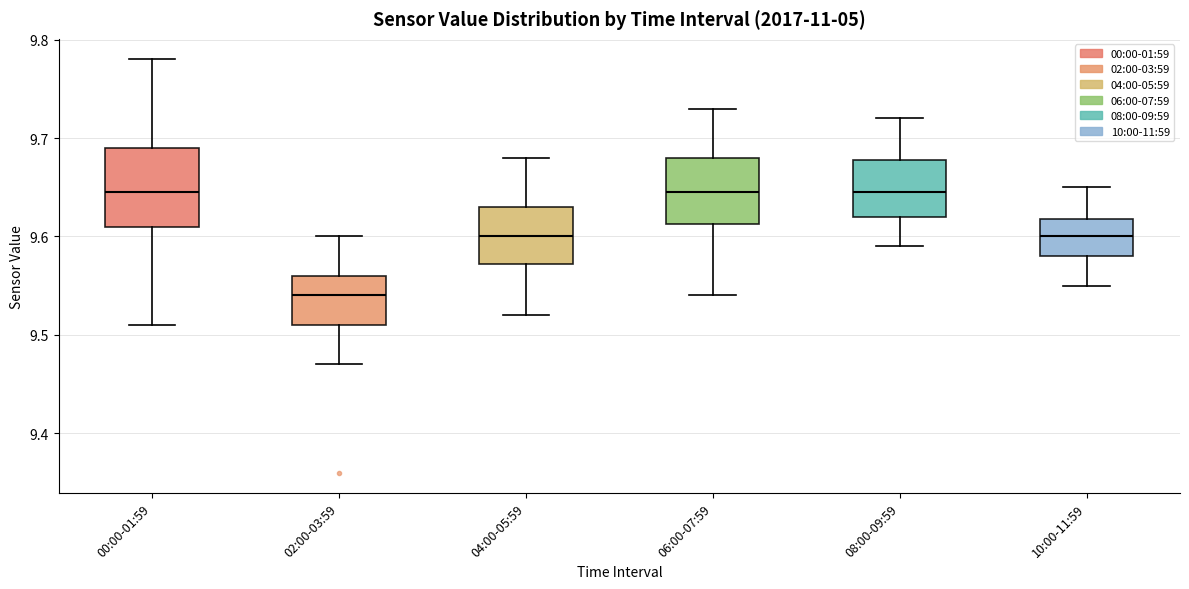

Which box's median line is the lowest?

02:00-03:59